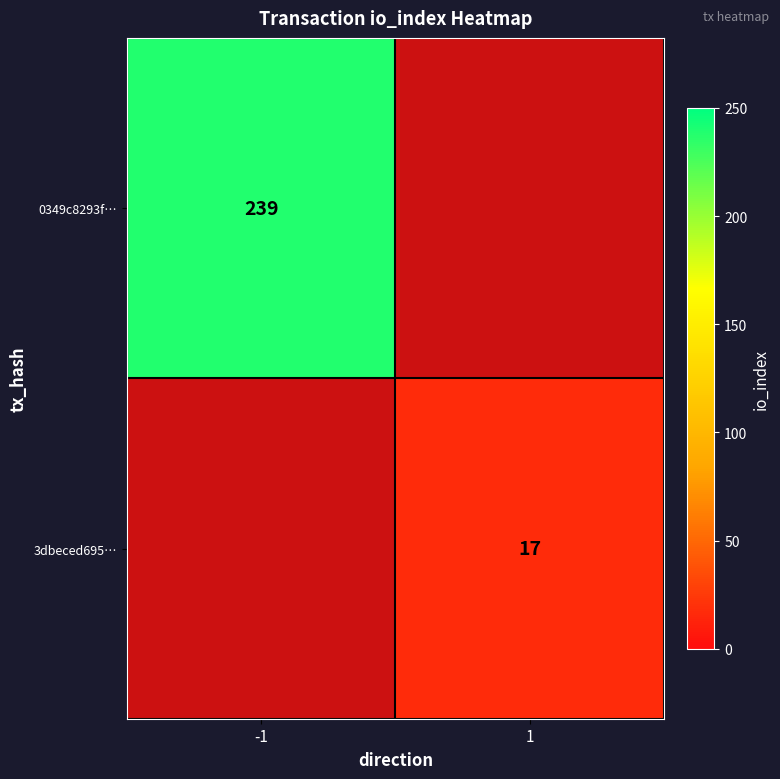

The value of 3dbeced695… at 1 is 10.1. True or false?

False